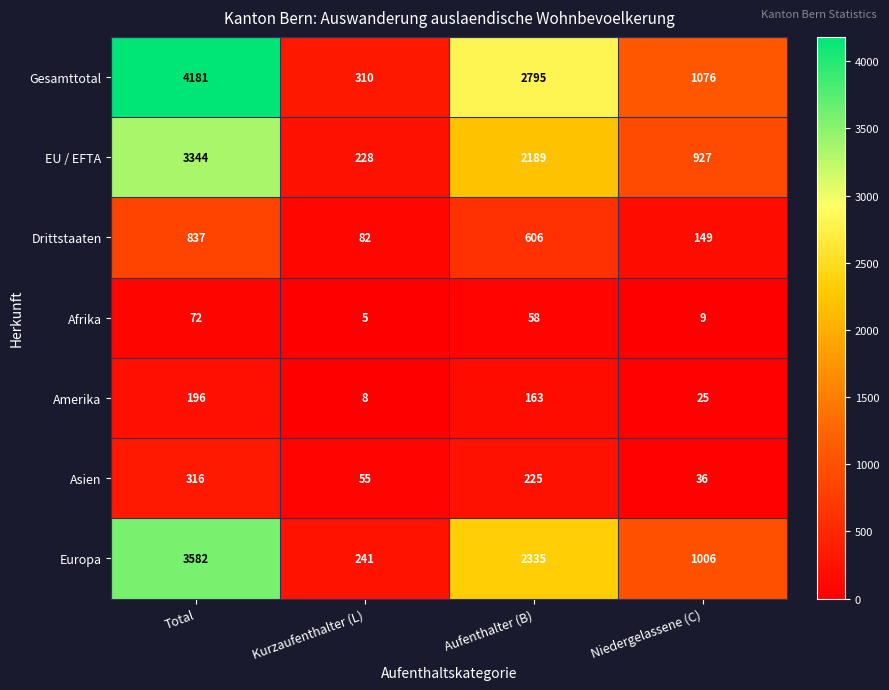

Rank the series by their maximum value, from lowest to highest.

Afrika, Amerika, Asien, Drittstaaten, EU / EFTA, Europa, Gesamttotal